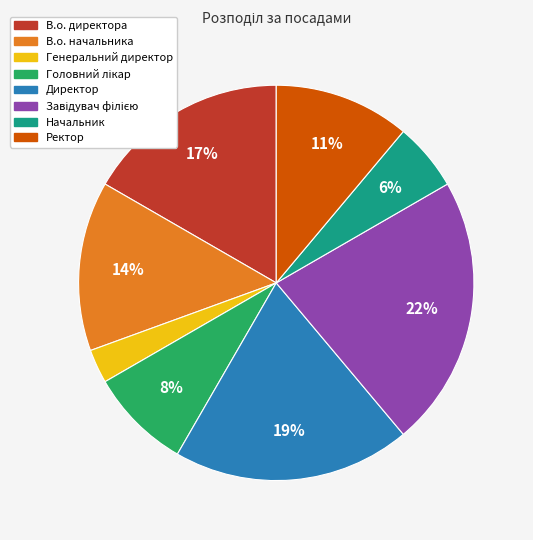

To the nearest percent, what is the difference between the В.о. начальника and Начальник slice percentages?

8%